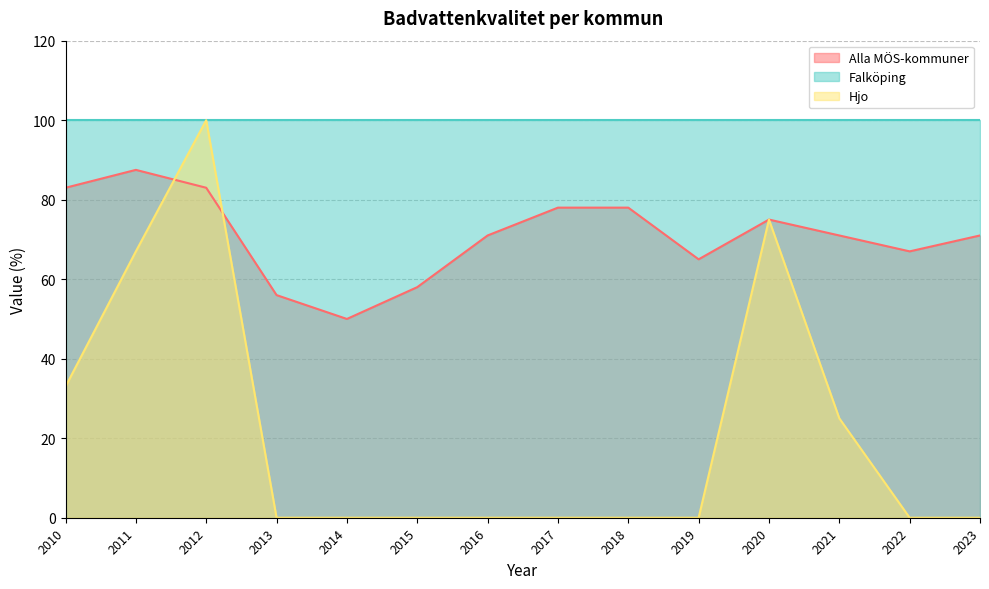

Rank the categories by Hjo value from highest to lowest.

2012, 2020, 2011, 2010, 2021, 2013, 2014, 2015, 2016, 2017, 2018, 2019, 2022, 2023